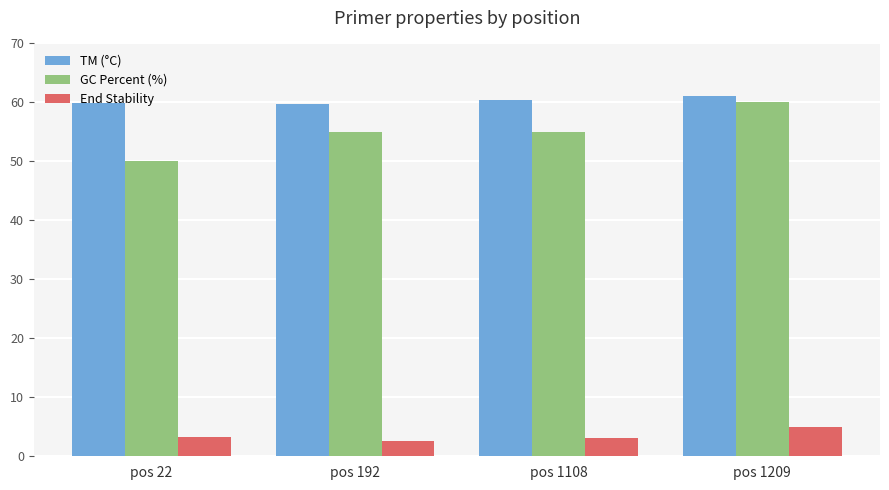

At which category is the sum across all series the highest?

pos 1209